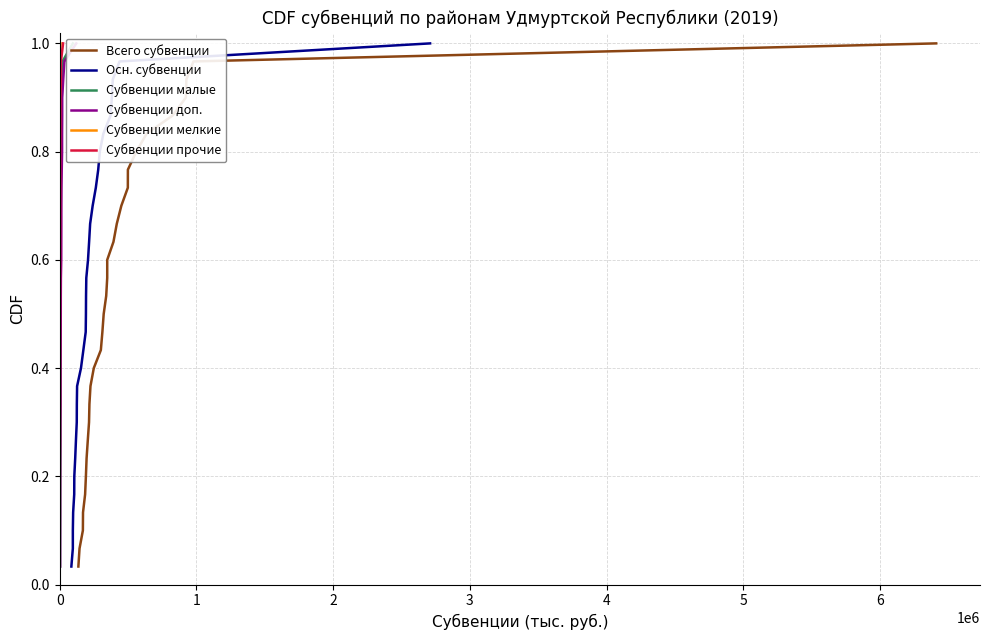

How many categories are shown in the chart?

30